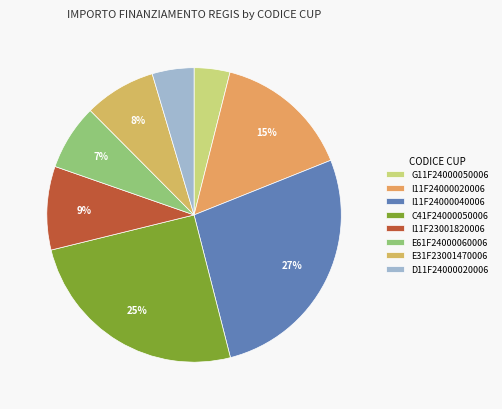

What percentage is NOT represented by G11F24000050006?

96.1%